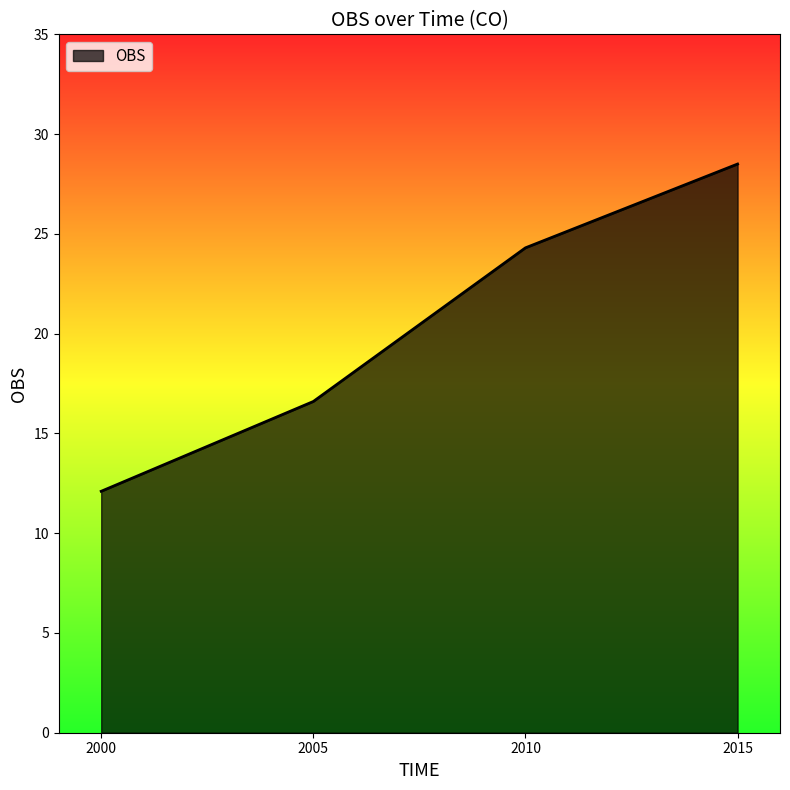

True or false: there are more than 1 points higher than both neighbors.

False